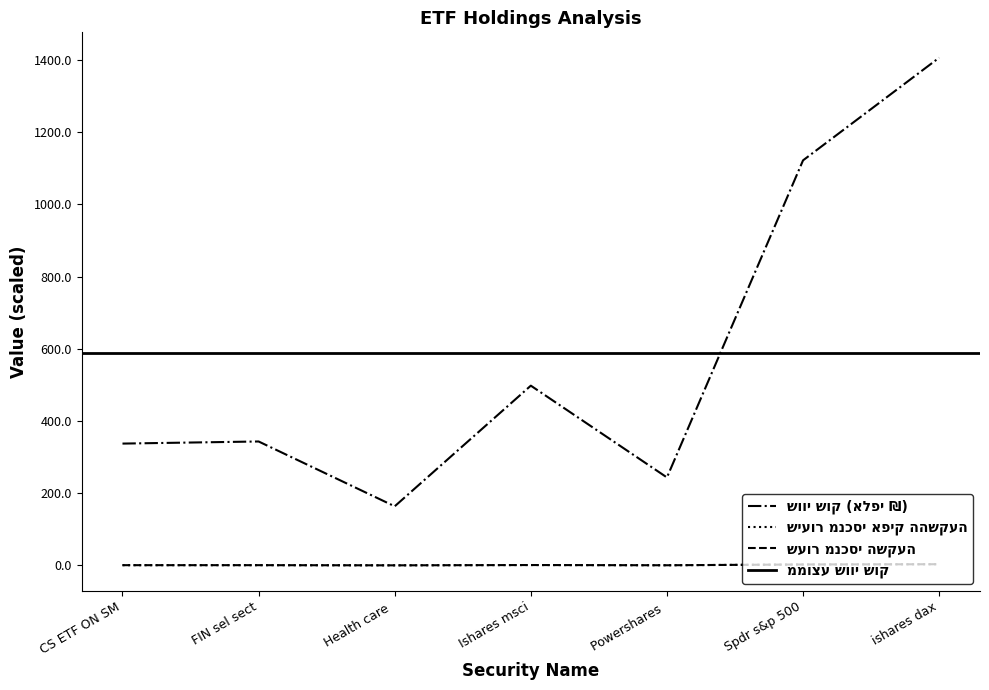

Rank the categories by שווי שוק (אלפי ₪) value from lowest to highest.

Health care, Powershares, CS ETF ON SM, FIN sel sect, Ishares msci, Spdr s&p 500, ishares dax